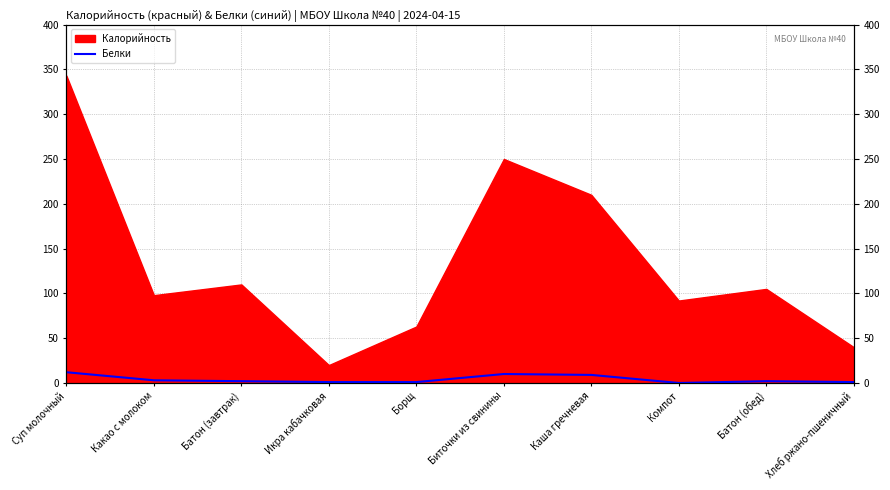

Is it true that the value at Борщ is 2?

False